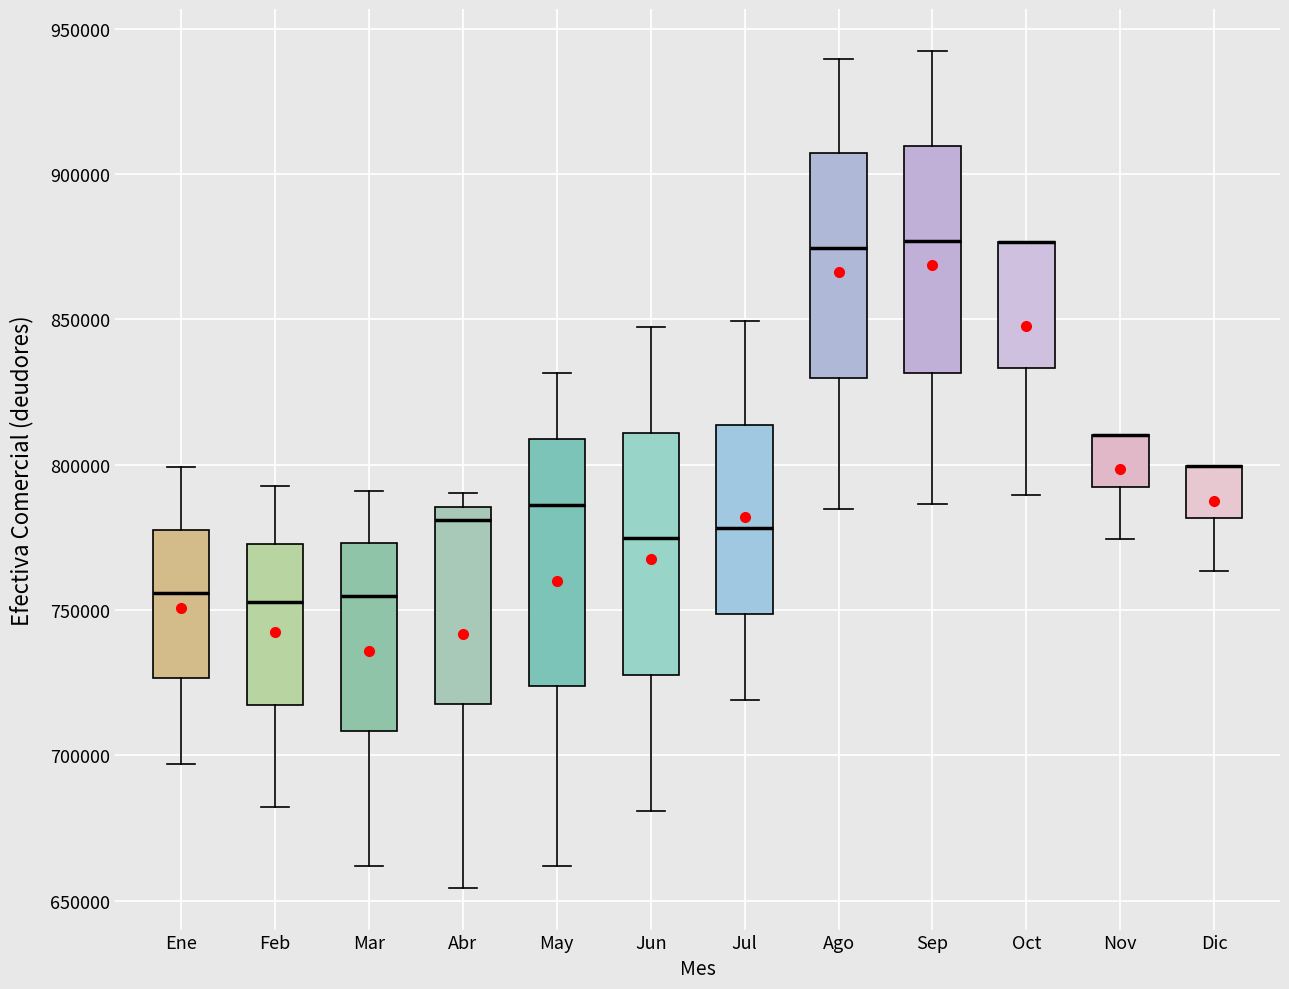

Reading left to right, transcribe this box plot: for each box, give where its median line is, the range the box spans, and where its two whiskers end, as read against the y-axis. The values are not printed on the chart, so give them approximately, as read against the axis.

Ene: median 755000, box 725000 to 780000, whiskers 695000 to 800000
Feb: median 755000, box 715000 to 775000, whiskers 680000 to 795000
Mar: median 755000, box 710000 to 775000, whiskers 660000 to 790000
Abr: median 780000, box 720000 to 785000, whiskers 655000 to 790000
May: median 785000, box 725000 to 810000, whiskers 660000 to 830000
Jun: median 775000, box 730000 to 810000, whiskers 680000 to 845000
Jul: median 780000, box 750000 to 815000, whiskers 720000 to 850000
Ago: median 875000, box 830000 to 905000, whiskers 785000 to 940000
Sep: median 875000, box 830000 to 910000, whiskers 785000 to 940000
Oct: median 875000 (drawn on the box's upper edge), box 835000 to 875000, whiskers 790000 to 875000
Nov: median 810000 (drawn on the box's upper edge), box 790000 to 810000, whiskers 775000 to 810000
Dic: median 800000 (drawn on the box's upper edge), box 780000 to 800000, whiskers 765000 to 800000